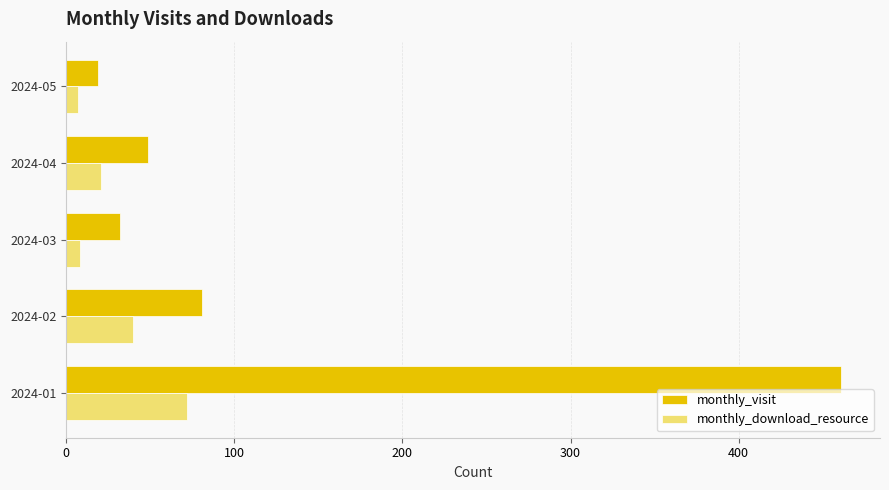

Is the value of monthly_visit at 2024-01 greater than the value of monthly_download_resource at 2024-02?

Yes